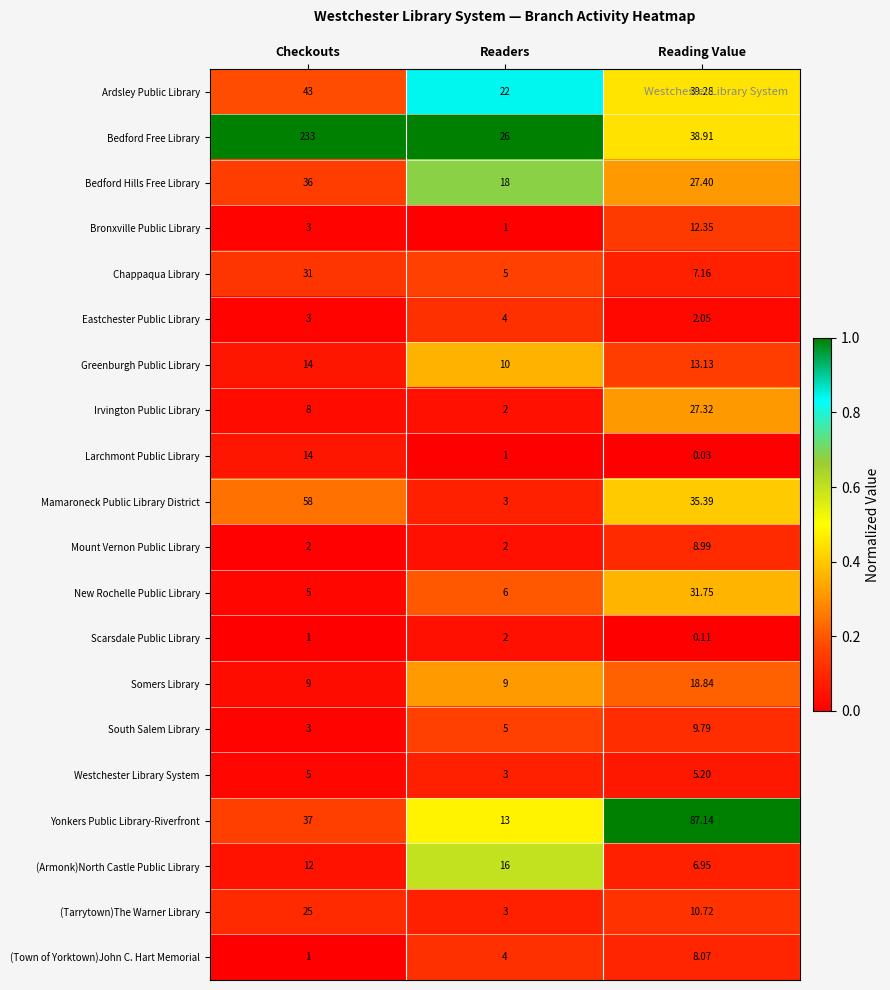

At Reading Value, list the series in order from smallest to largest.

Larchmont Public Library, Scarsdale Public Library, Eastchester Public Library, Westchester Library System, (Armonk)North Castle Public Library, Chappaqua Library, (Town of Yorktown)John C. Hart Memorial, Mount Vernon Public Library, South Salem Library, (Tarrytown)The Warner Library, Bronxville Public Library, Greenburgh Public Library, Somers Library, Irvington Public Library, Bedford Hills Free Library, New Rochelle Public Library, Mamaroneck Public Library District, Bedford Free Library, Ardsley Public Library, Yonkers Public Library-Riverfront